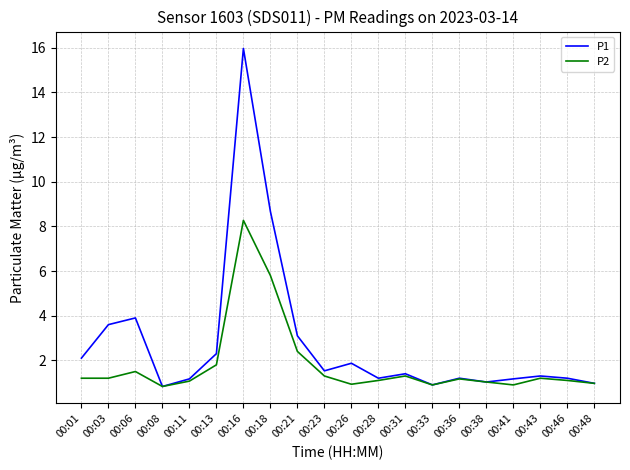

Is the value of P2 at 00:46 greater than the value of P1 at 00:26?

No